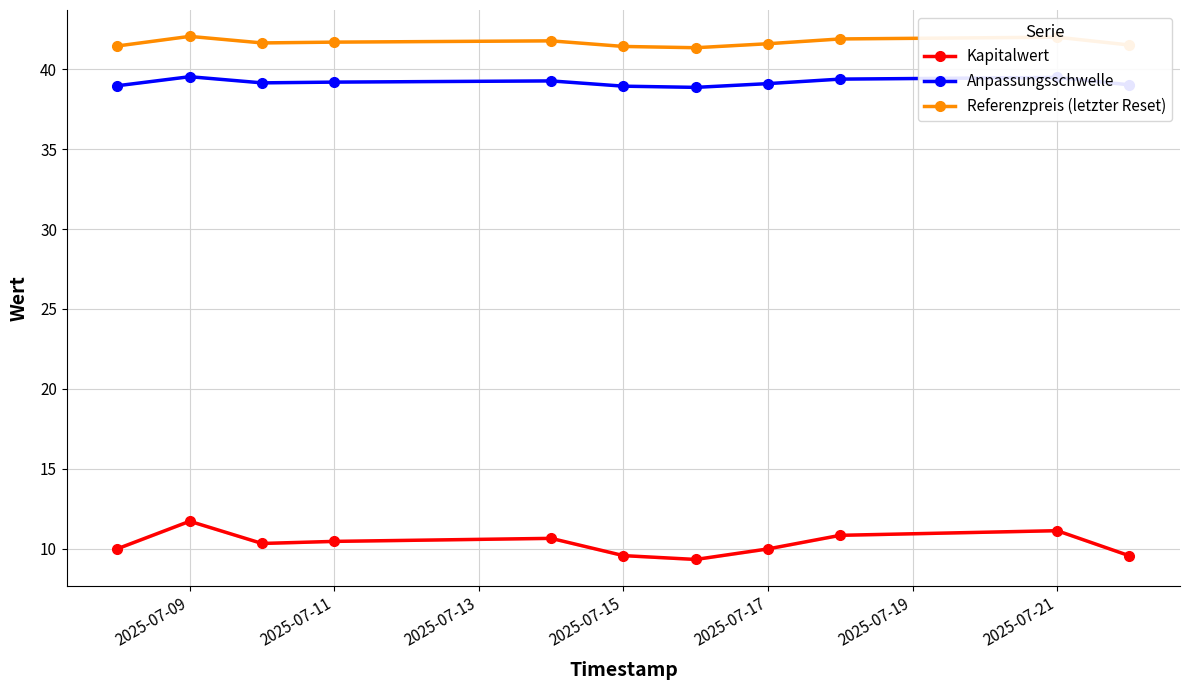

In Referenzpreis (letzter Reset), how many points are lower than both neighbors (excluding endpoints)?

2